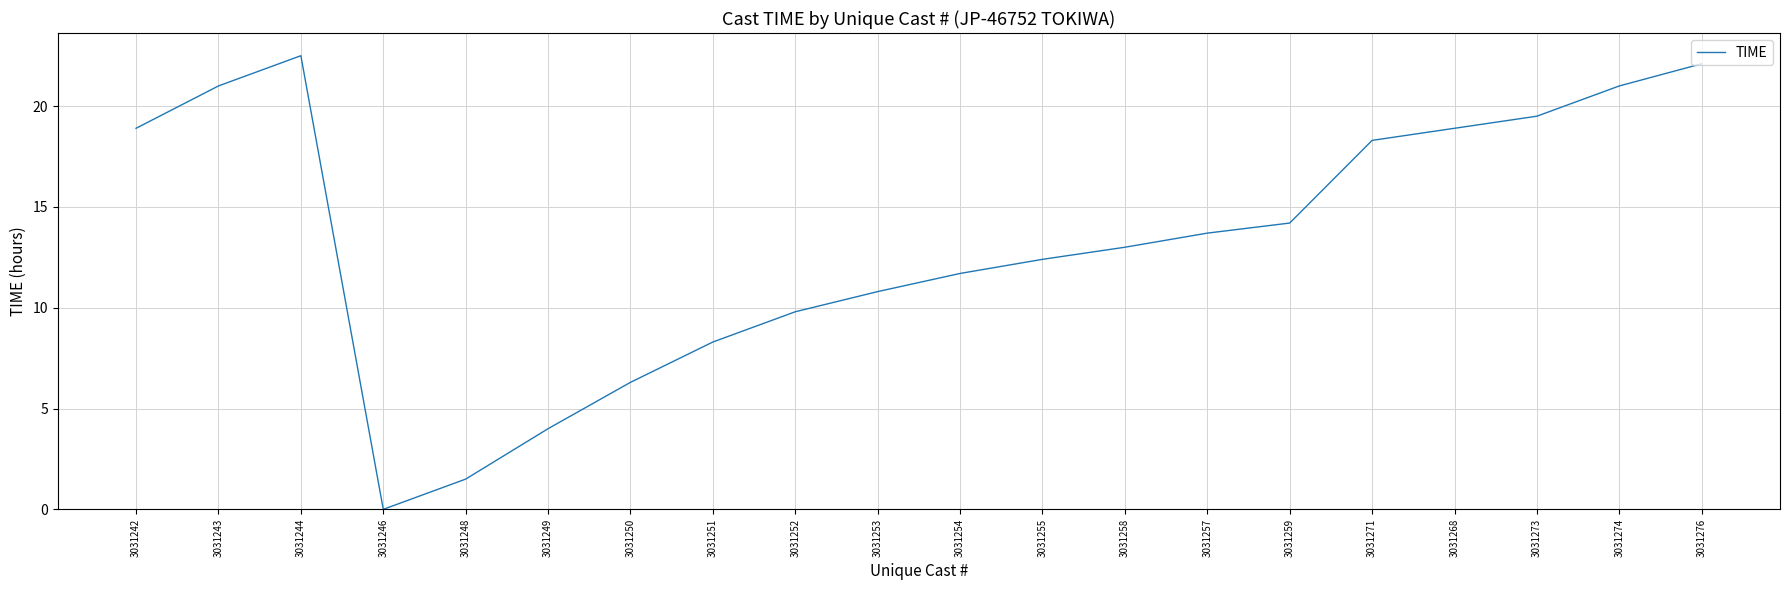

Does the chart display data point markers on the line(s)?

No